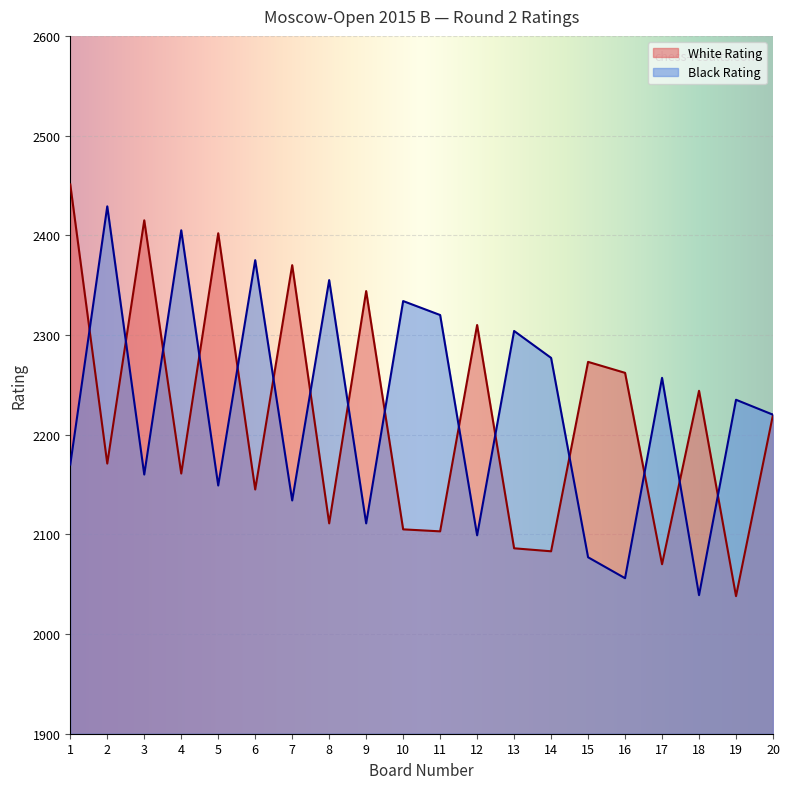

Is it true that Black Rating equals 2867 at 5?

False